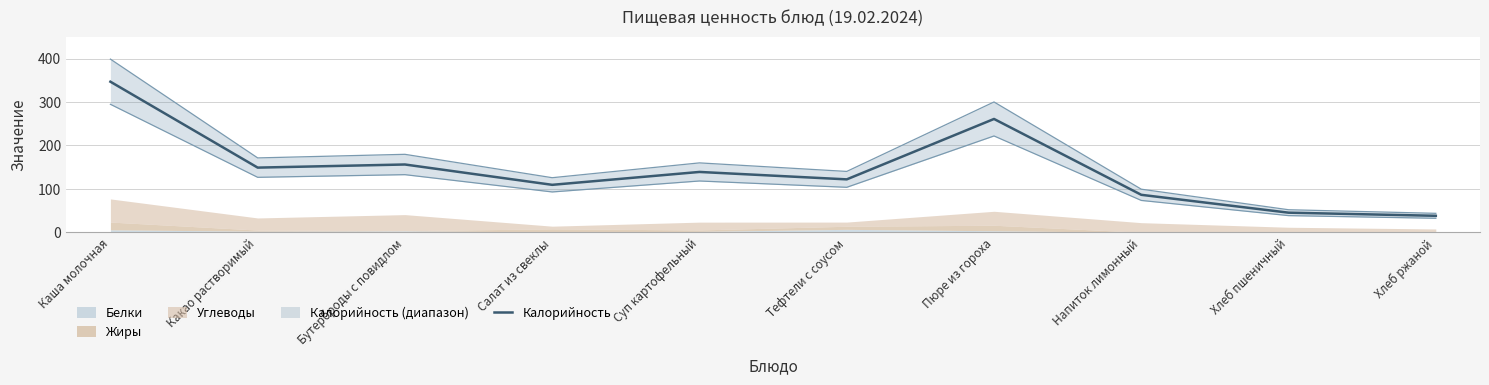

What is the difference between the values at Каша молочная and Какао растворимый?

197.8